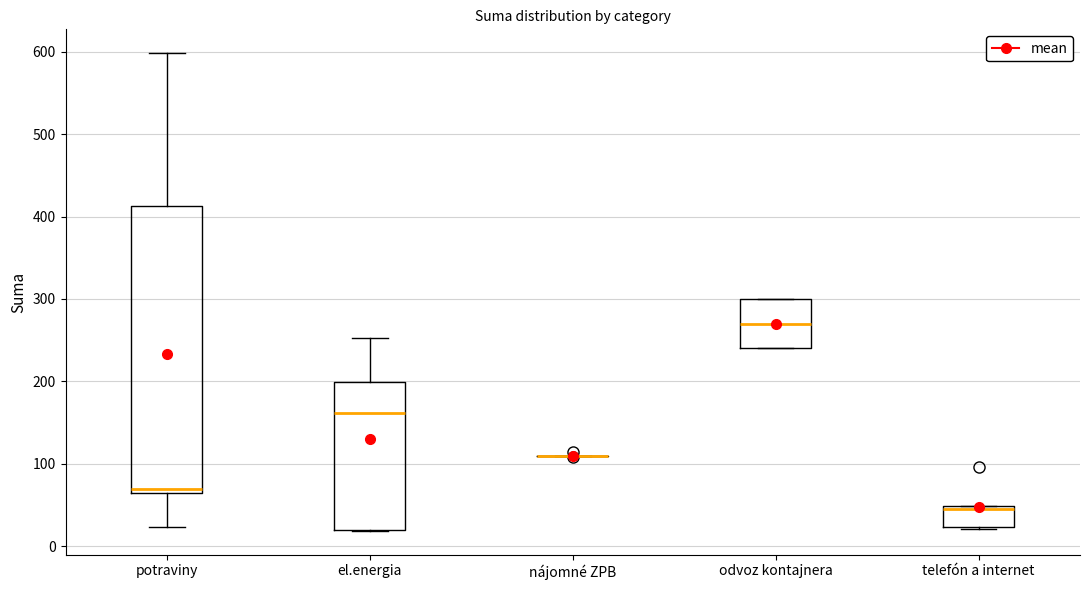

Reading left to right, read every box against the y-axis: the position of its median line, the range the box covers, and the ends of its whiskers. The values are not printed on the chart, so give them approximately, as read against the axis.

potraviny: median 70, box 60 to 410, whiskers 20 to 600
el.energia: median 160, box 20 to 200, whiskers 20 to 250
nájomné ZPB: box collapsed to a line at 110, whiskers 110 to 110
odvoz kontajnera: median 270, box 240 to 300, whiskers 240 to 300
telefón a internet: median 50, box 20 to 50, whiskers 20 to 50